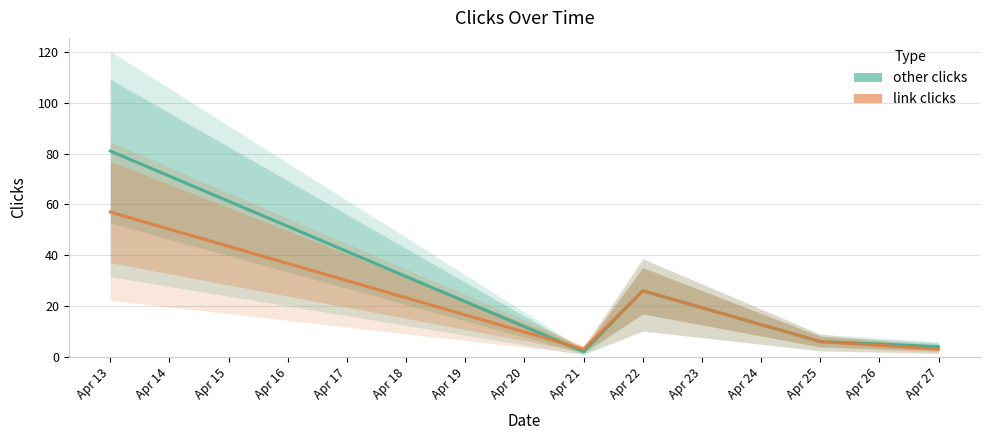

What is the approximate value of link clicks at Apr 13, to the nearest 10?

60